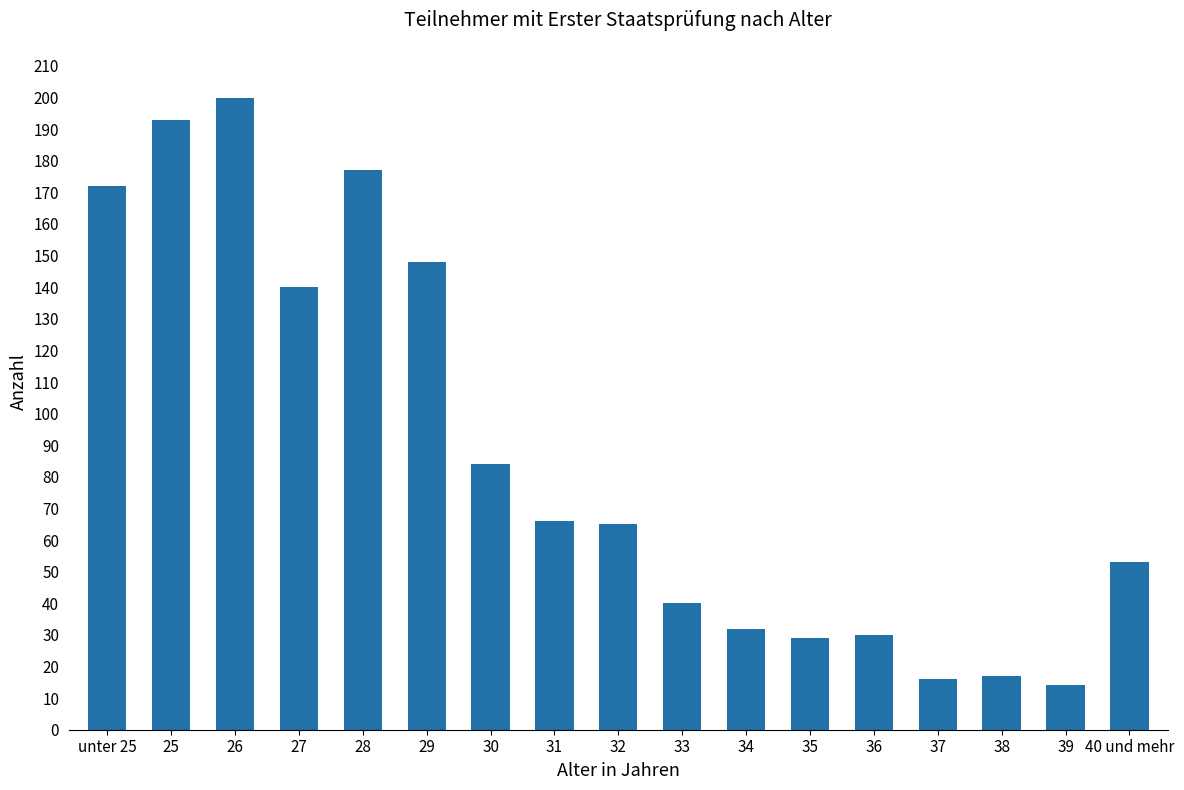

How many categories are shown in the chart?

17